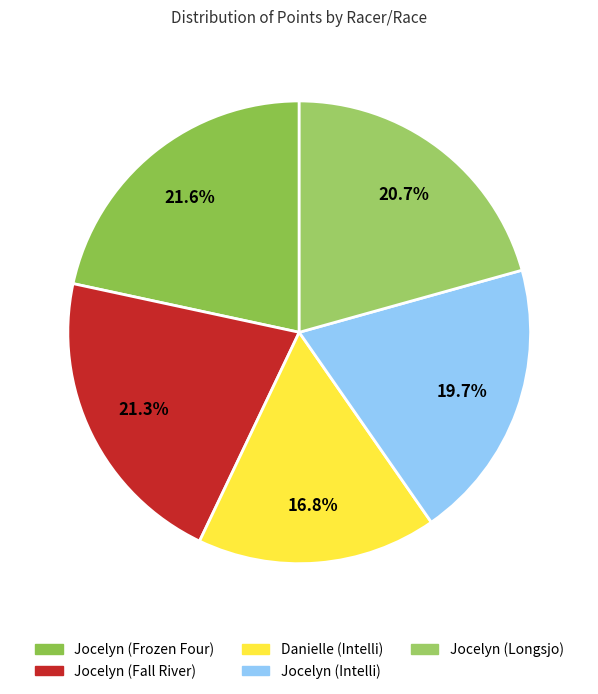

Is it true that Jocelyn (Fall River) is 7% of the pie?

False